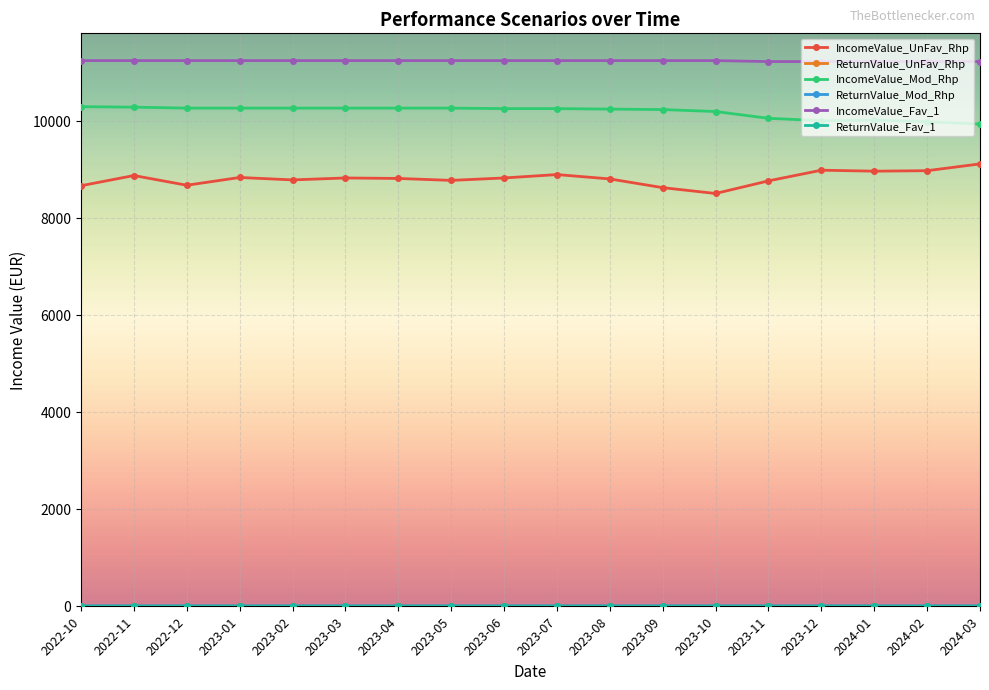

True or false: IncomeValue_Fav_1 and IncomeValue_Mod_Rhp intersect in this chart.

False